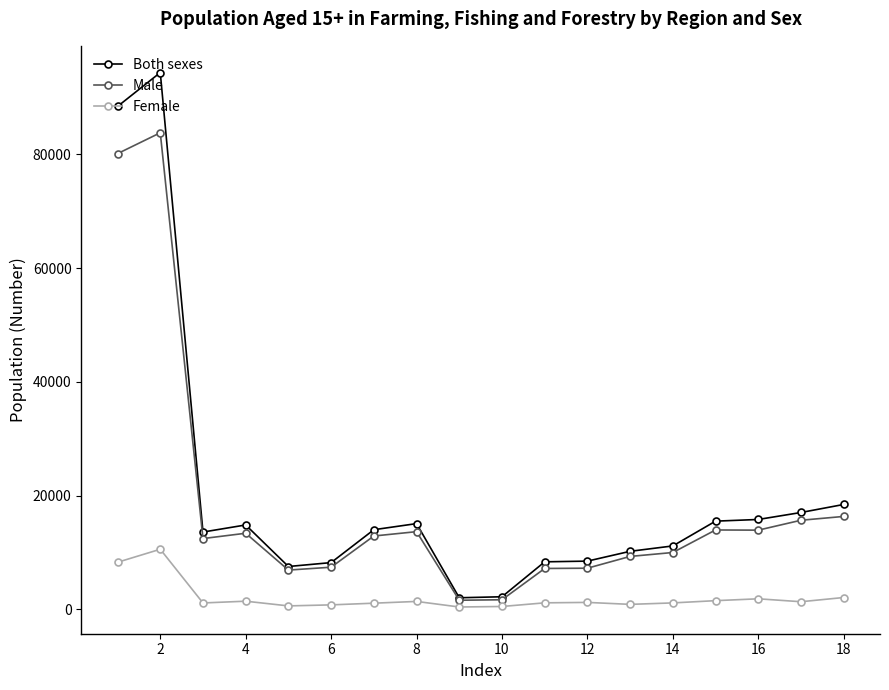

How many series are shown in this chart?

3